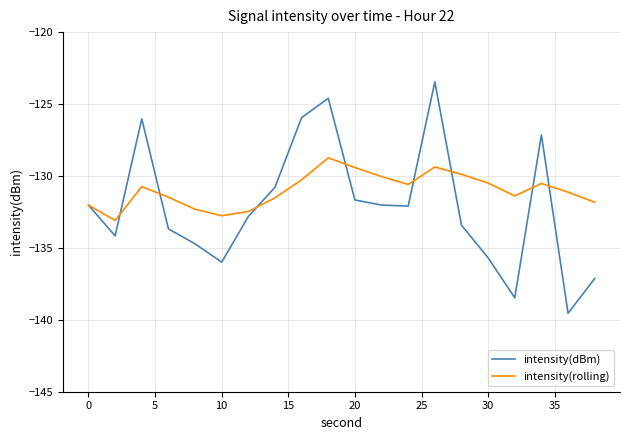

Is this an area chart (filled region under the line)?

No